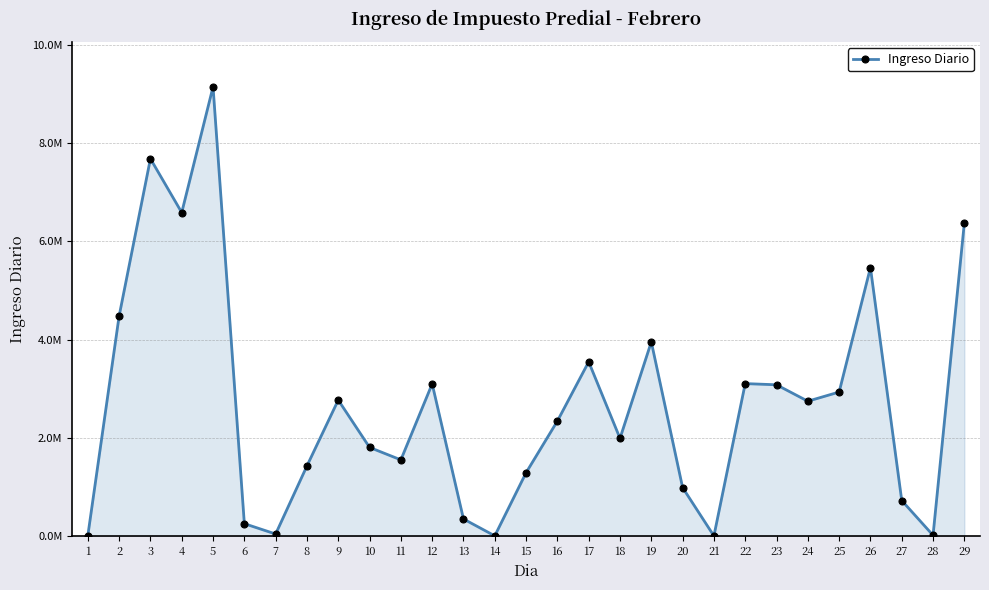

Does the chart have visible grid lines?

Yes